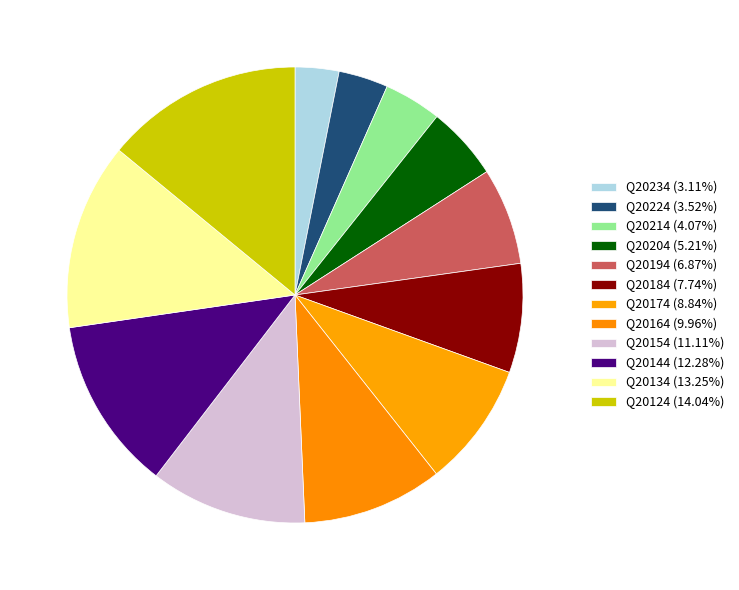

How many segments does this pie chart have?

12